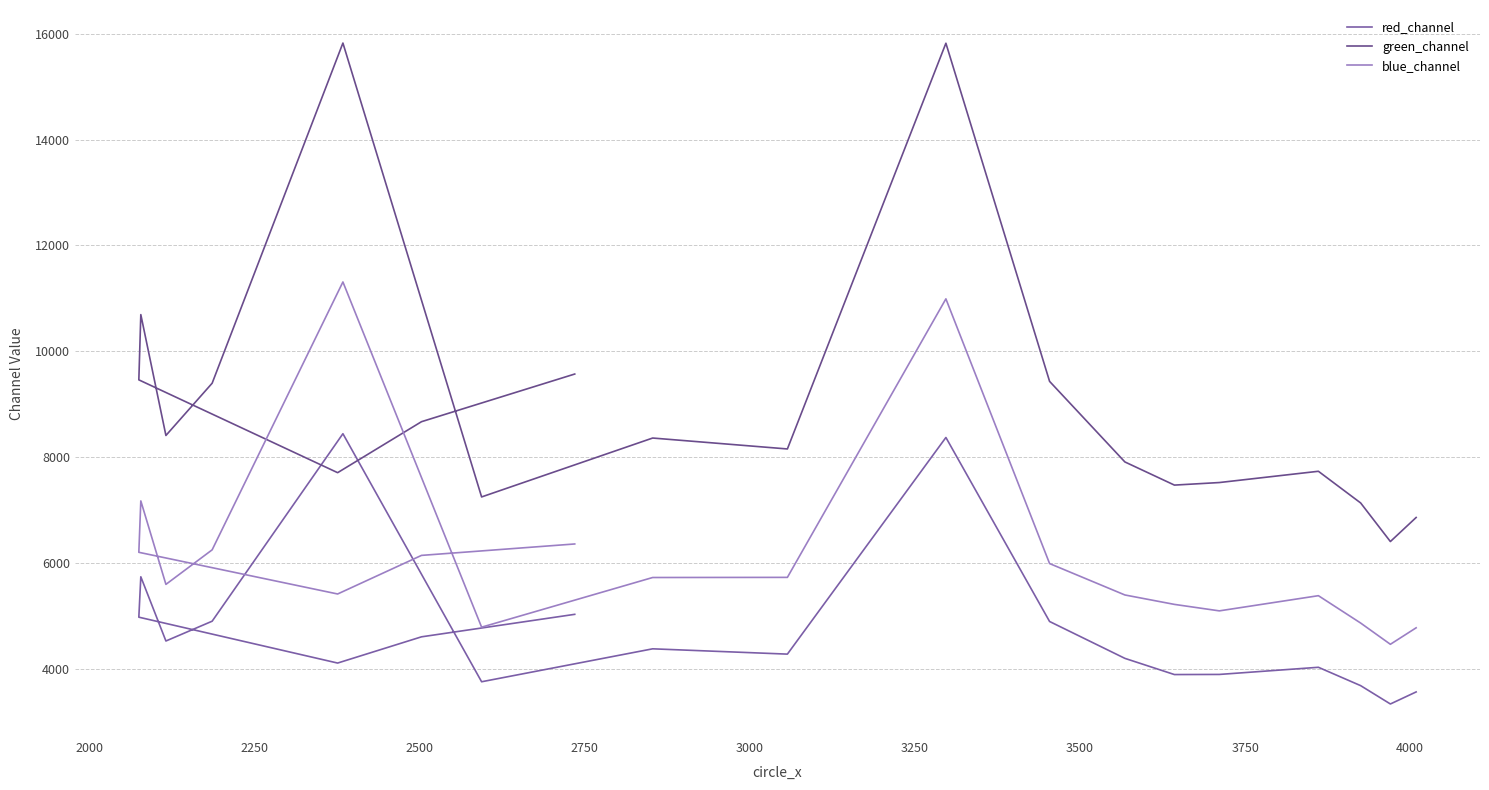

How many data points in green_channel are less than 8360?

10